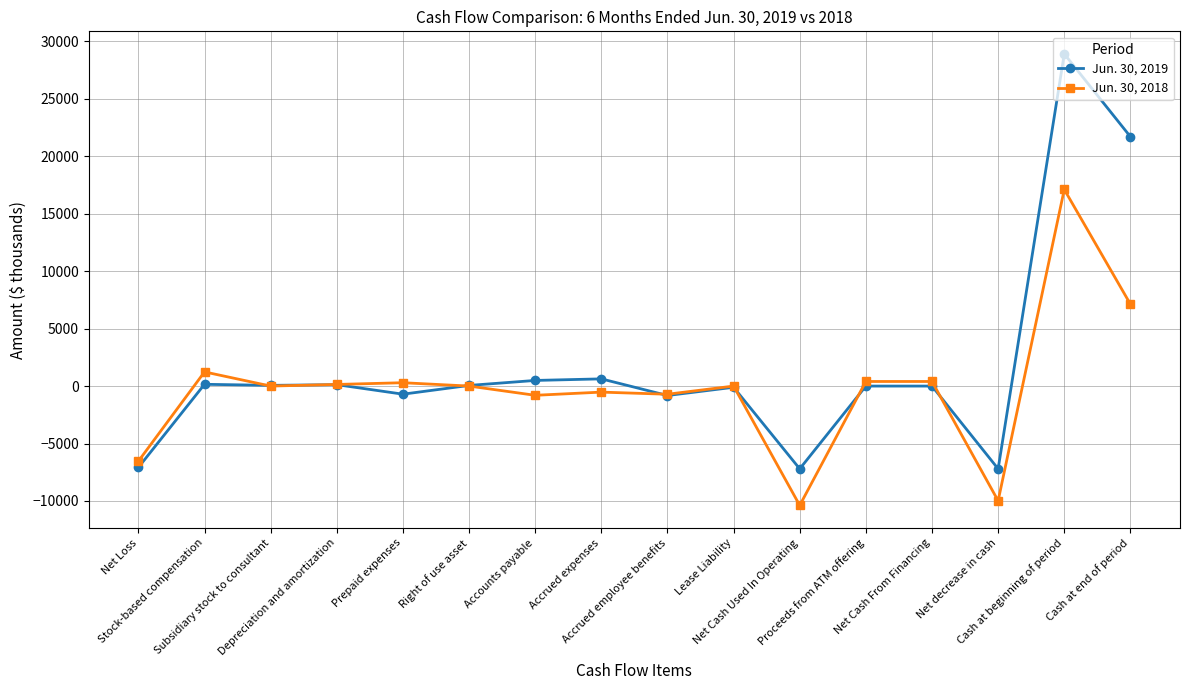

True or false: Jun. 30, 2018 has more than 1 points higher than both neighbors.

True